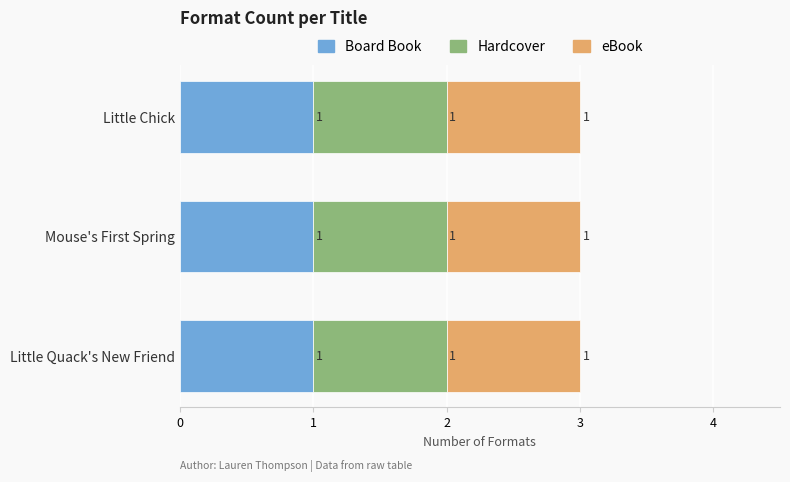

True or false: Board Book has a value of 69305361 at Little Chick.

False